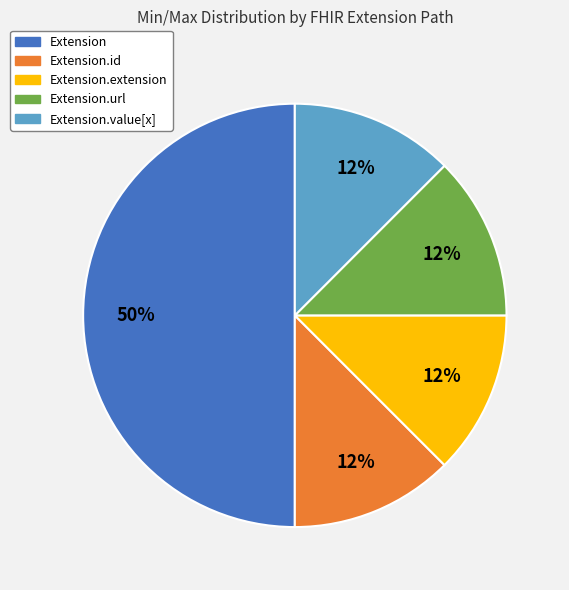

To the nearest percent, what is the average slice percentage?

20%